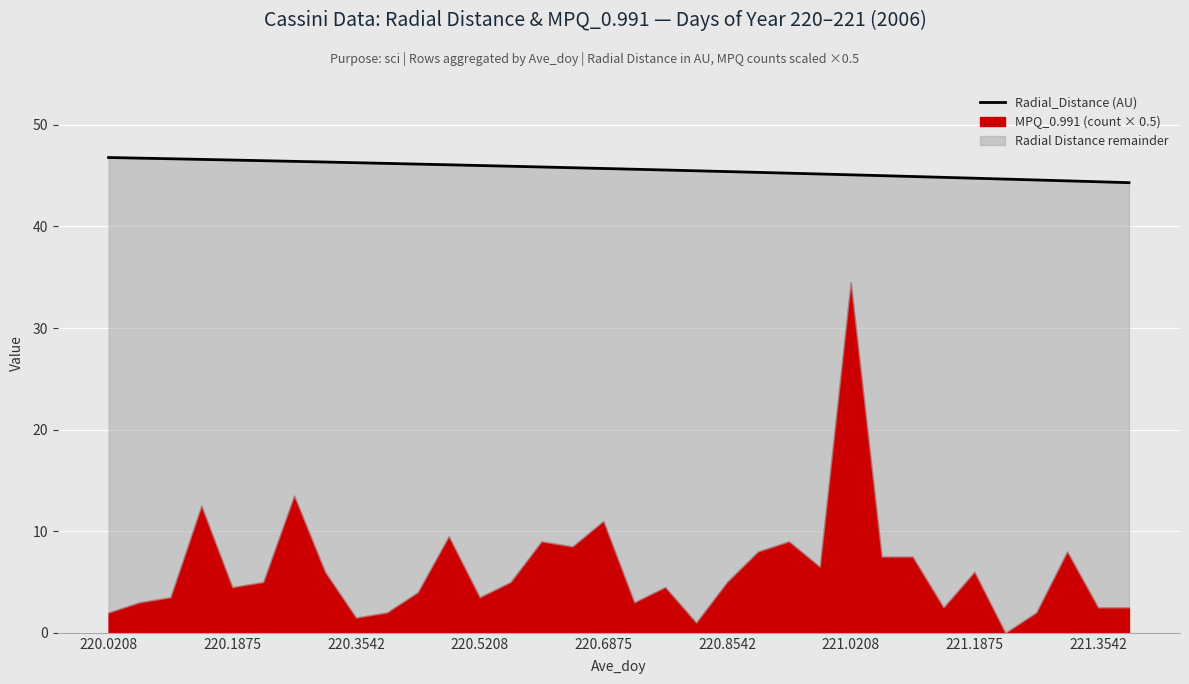

What is the ratio of the value at 18 to the value at 220.0208?

1.0